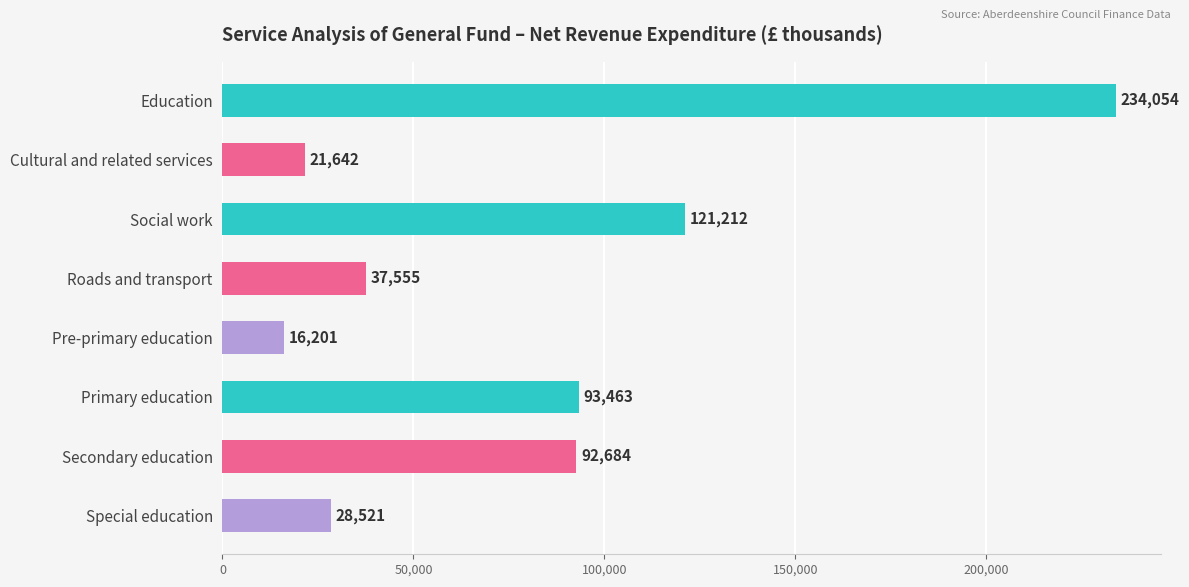

What is the change in value from Cultural and related services to Special education?

+6879